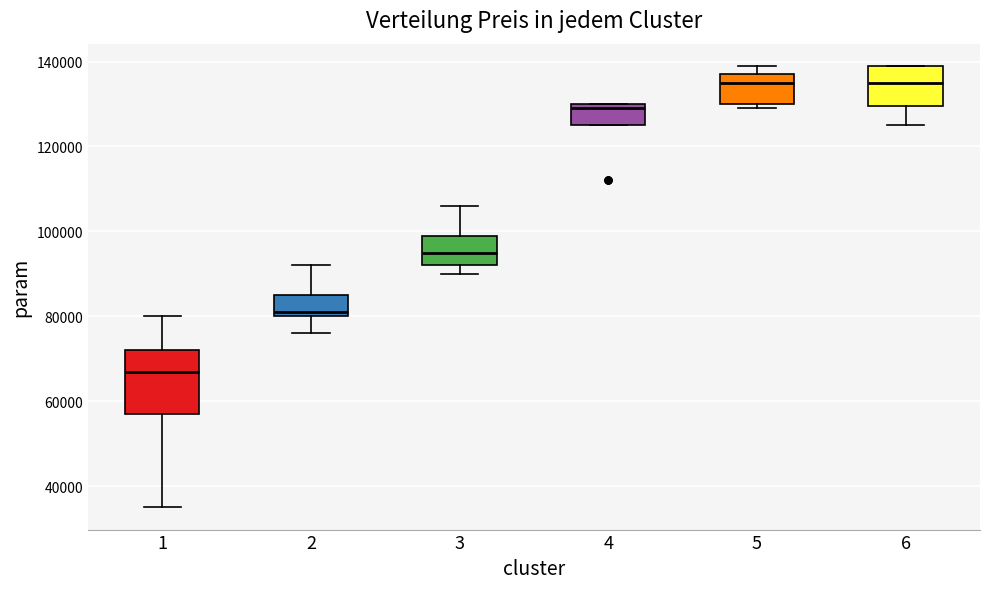

Which box is the tallest, from its lower edge to its upper edge?

1